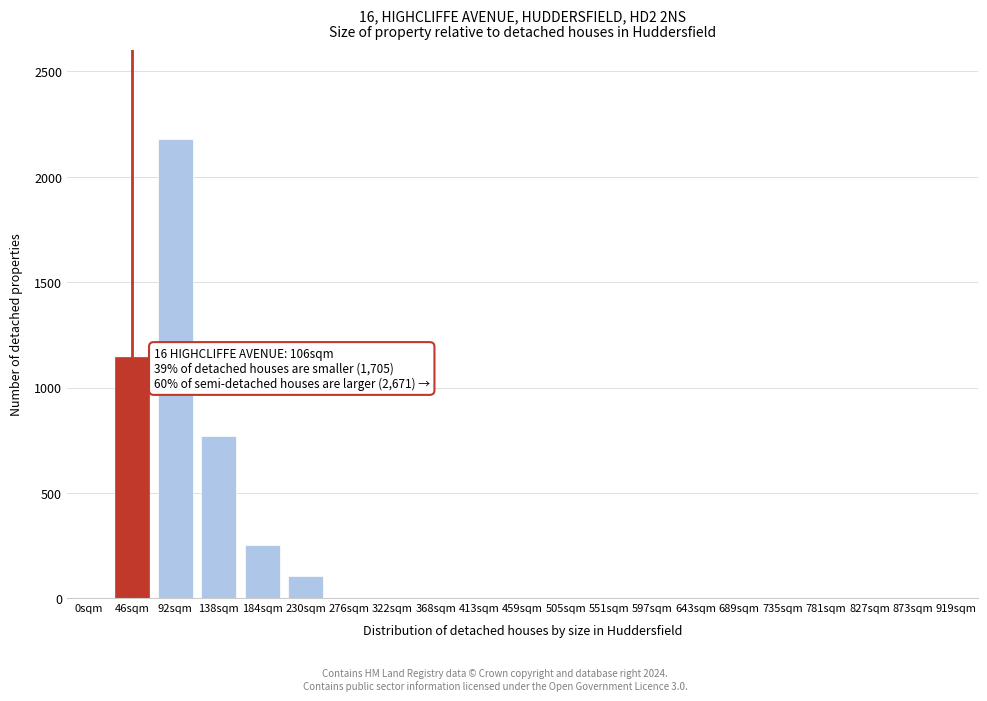

Reading left to right, transcribe all the data shown in this chart.

0sqm=0	46sqm=1143	92sqm=2180	138sqm=770	184sqm=255	230sqm=105	276sqm=0	322sqm=0	368sqm=0	413sqm=0	459sqm=0	505sqm=0	551sqm=0	597sqm=0	643sqm=0	689sqm=0	735sqm=0	781sqm=0	827sqm=0	873sqm=0	919sqm=0